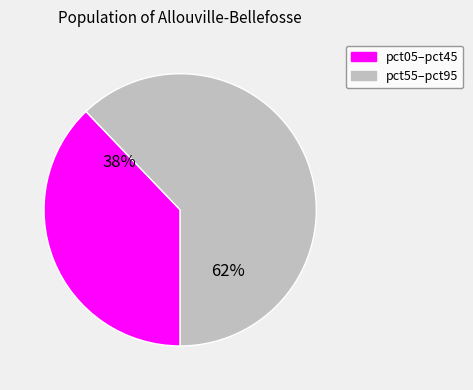

To the nearest percent, what is the average slice percentage?

50%